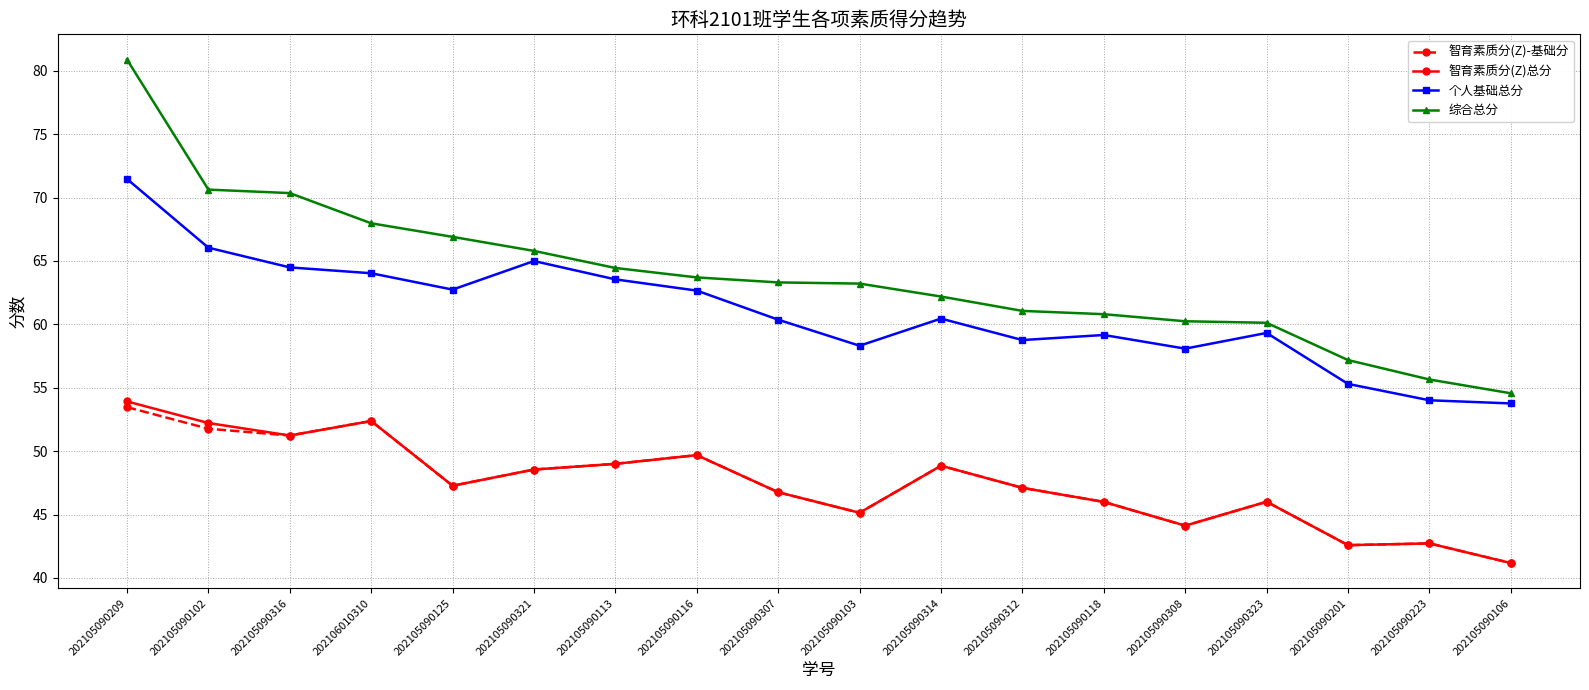

How many data points does each series have?

18